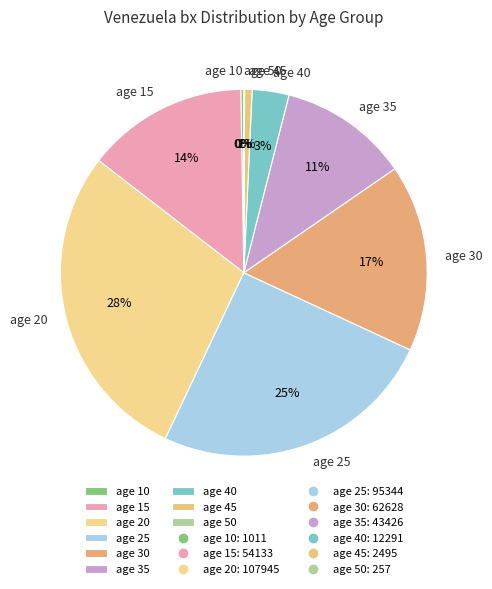

Which has a higher value, age 30 or age 35?

age 30